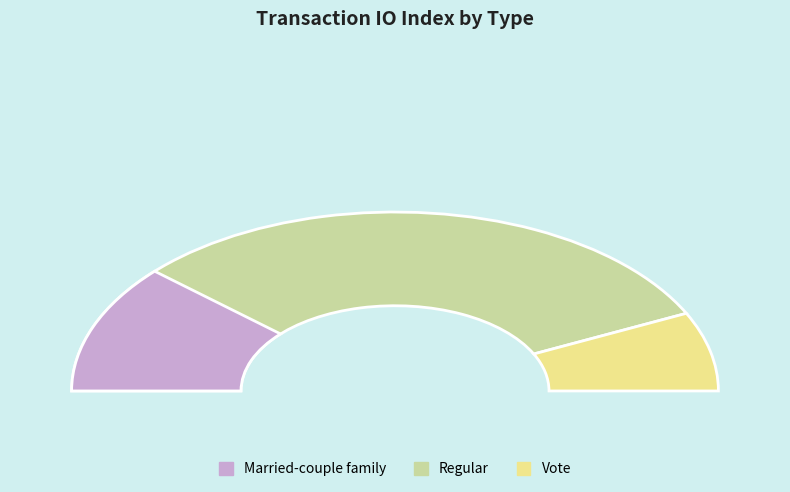

To the nearest percent, what is the combined percentage of Vote (io_index=3) and Regular (io_index=18)?

100%